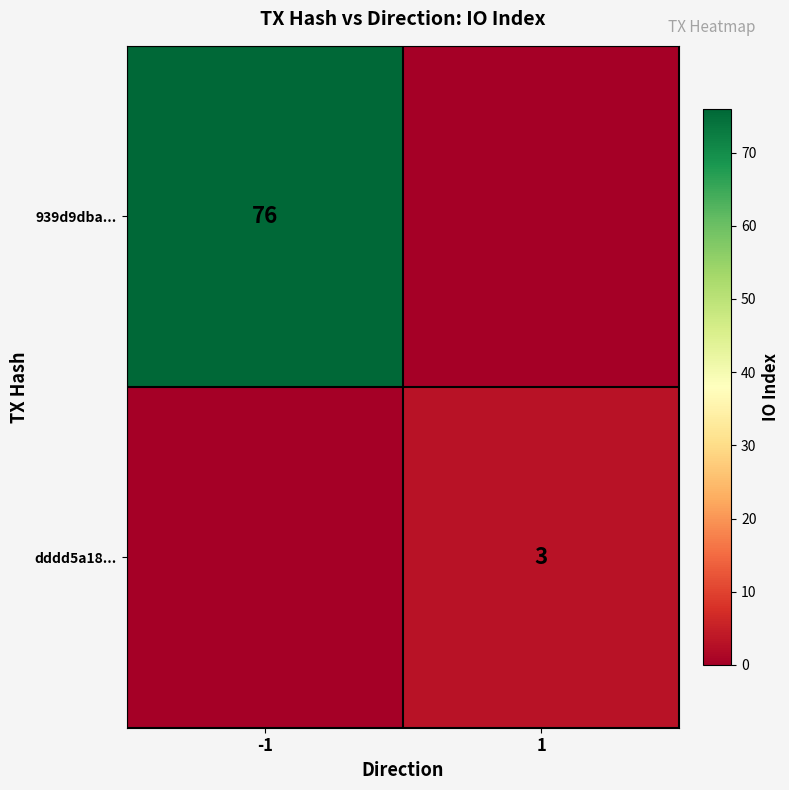

Is it true that 939d9dba... equals 51 at -1?

False